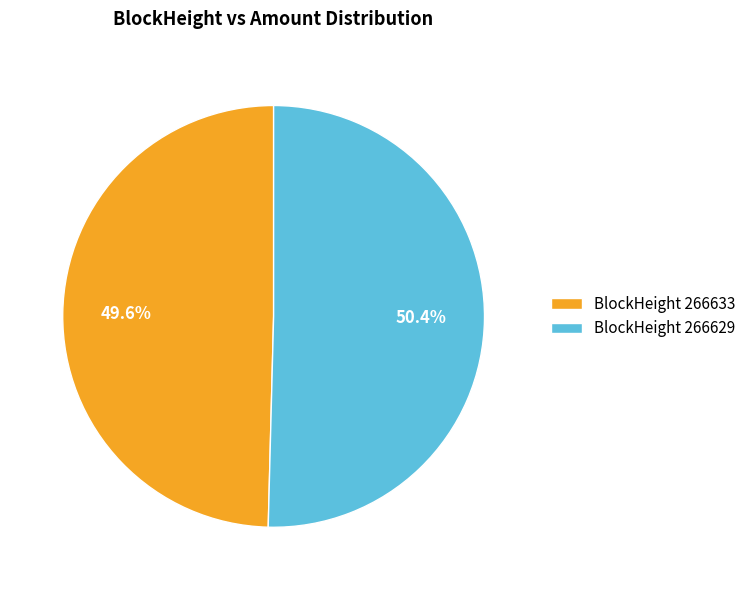

What percentage do BlockHeight 266633 and BlockHeight 266629 together represent?

100.0%